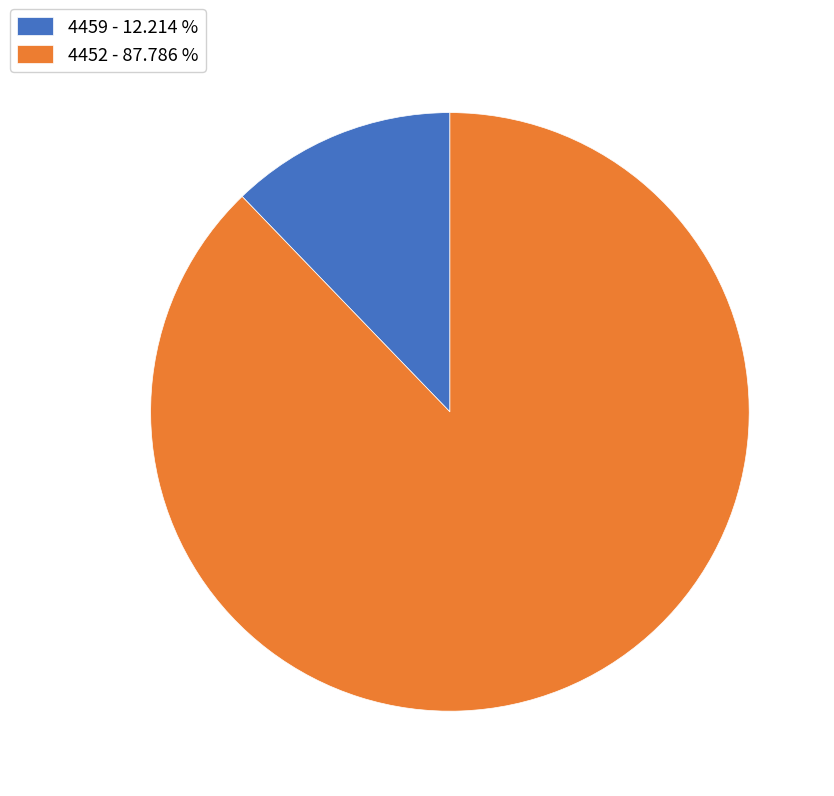

Is there a majority slice in this chart?

Yes